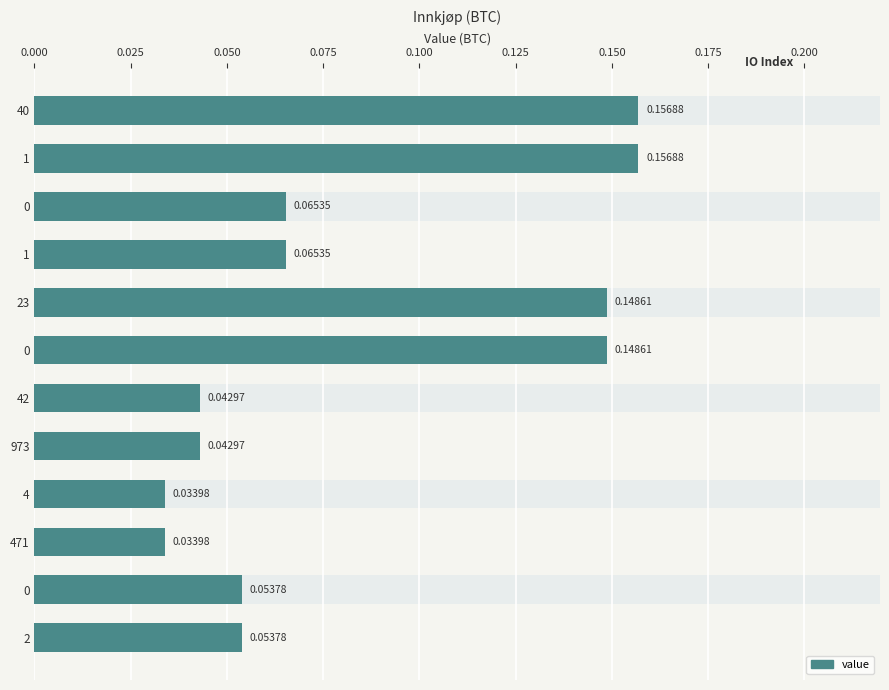

What position from the left is 0.050?

3